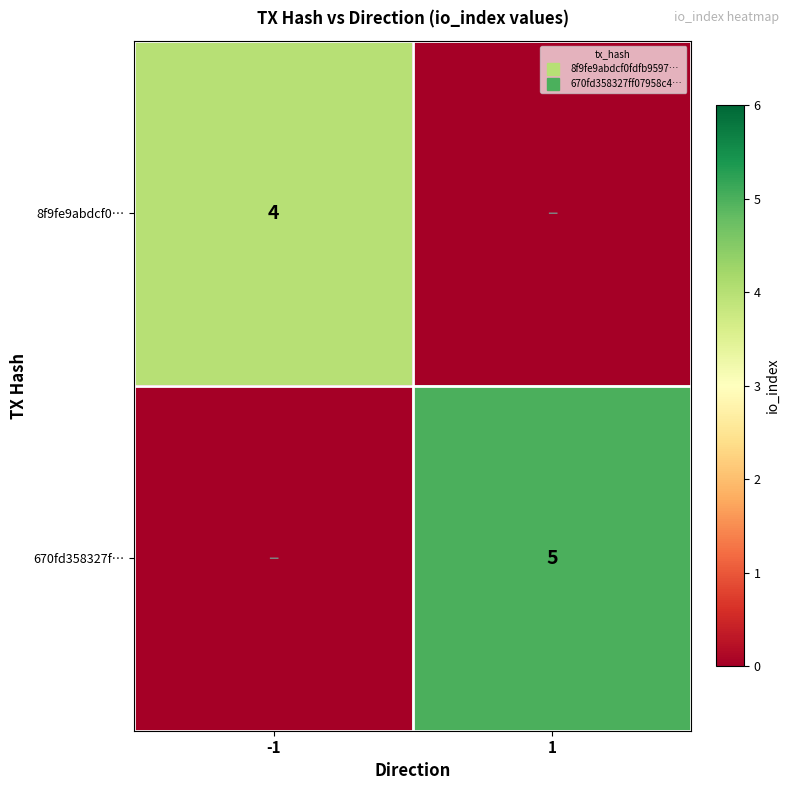

What value does the 670fd358327f… series have at 1?

5